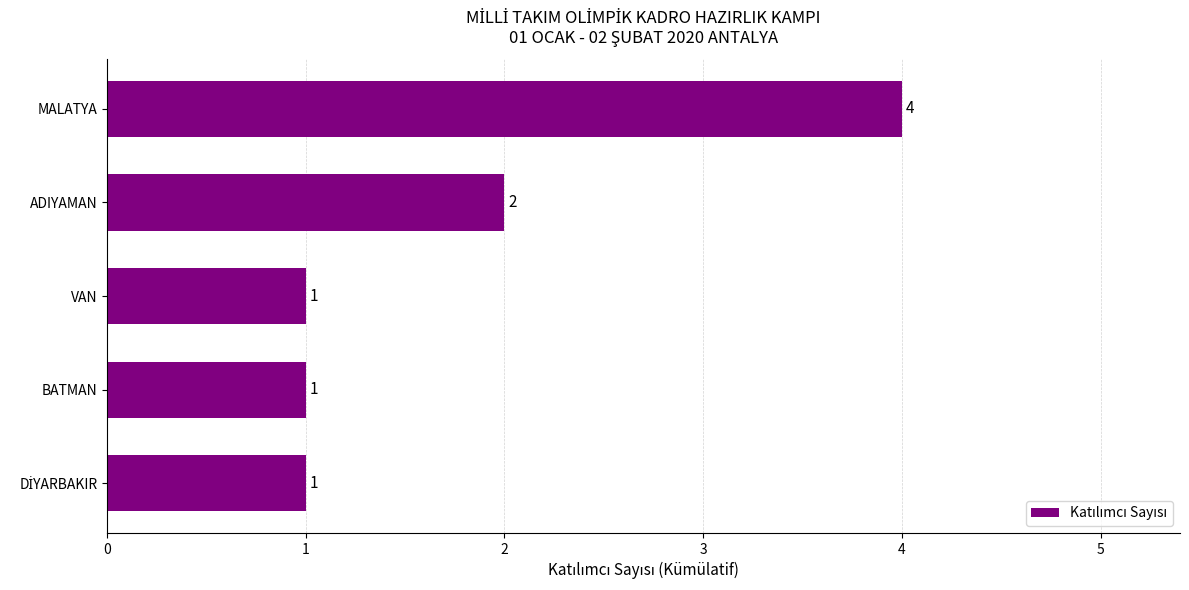

Which category has the highest value across all series?

MALATYA